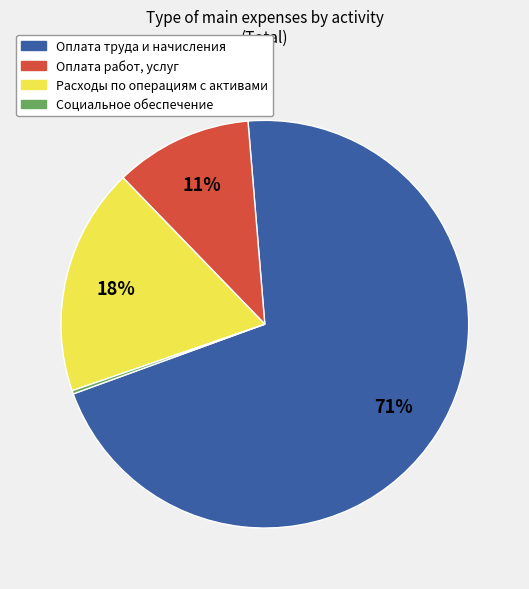

To the nearest percent, what is the average slice percentage?

25%